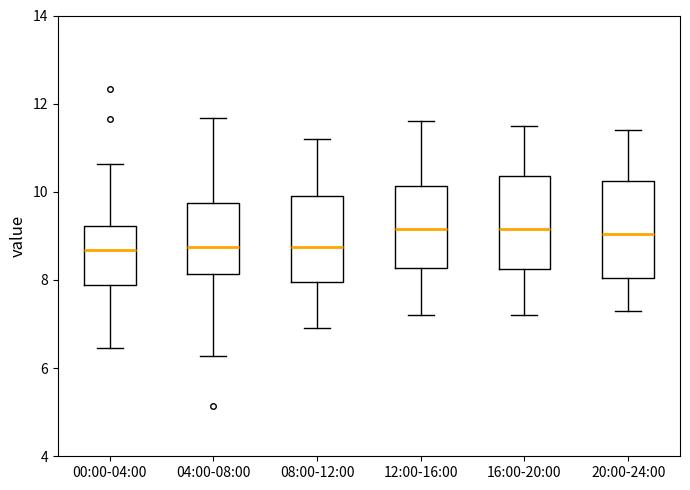

Reading left to right, read every box against the y-axis: the position of its median line, the range the box covers, and the ends of its whiskers. The values are not printed on the chart, so give them approximately, as read against the axis.

00:00-04:00: median 8.6, box 7.8 to 9.2, whiskers 6.4 to 10.6
04:00-08:00: median 8.8, box 8.2 to 9.8, whiskers 6.2 to 11.6
08:00-12:00: median 8.8, box 8.0 to 10.0, whiskers 7.0 to 11.2
12:00-16:00: median 9.2, box 8.2 to 10.2, whiskers 7.2 to 11.6
16:00-20:00: median 9.2, box 8.2 to 10.4, whiskers 7.2 to 11.6
20:00-24:00: median 9.0, box 8.0 to 10.2, whiskers 7.4 to 11.4